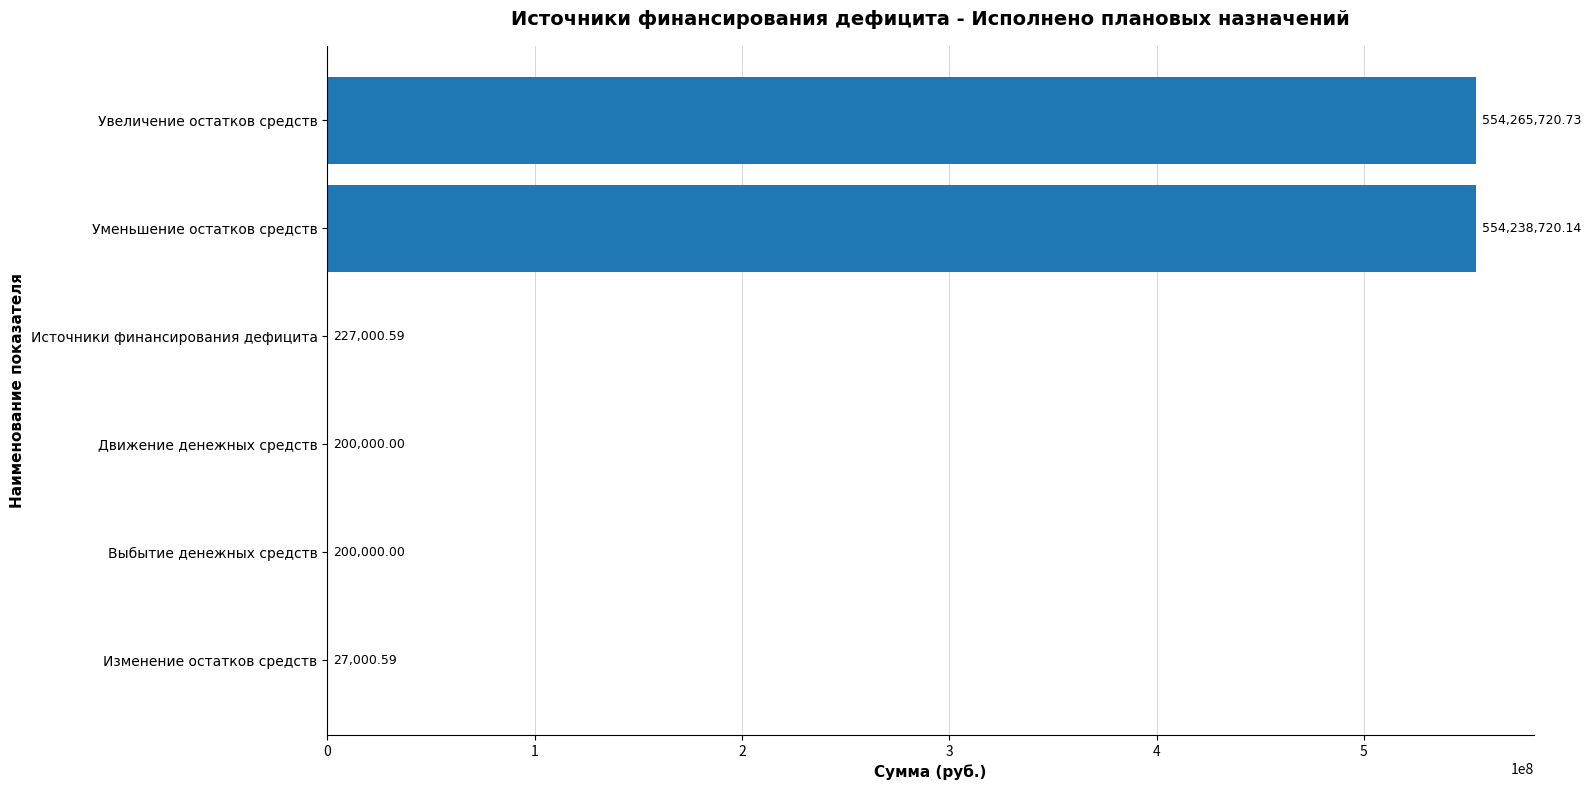

Where is the data nearest to the value 277146360?

Источники финансирования дефицита